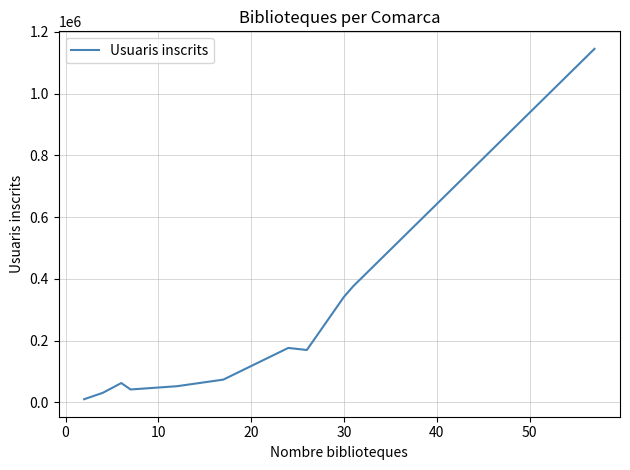

What is the difference between the maximum and minimum values?

1135113